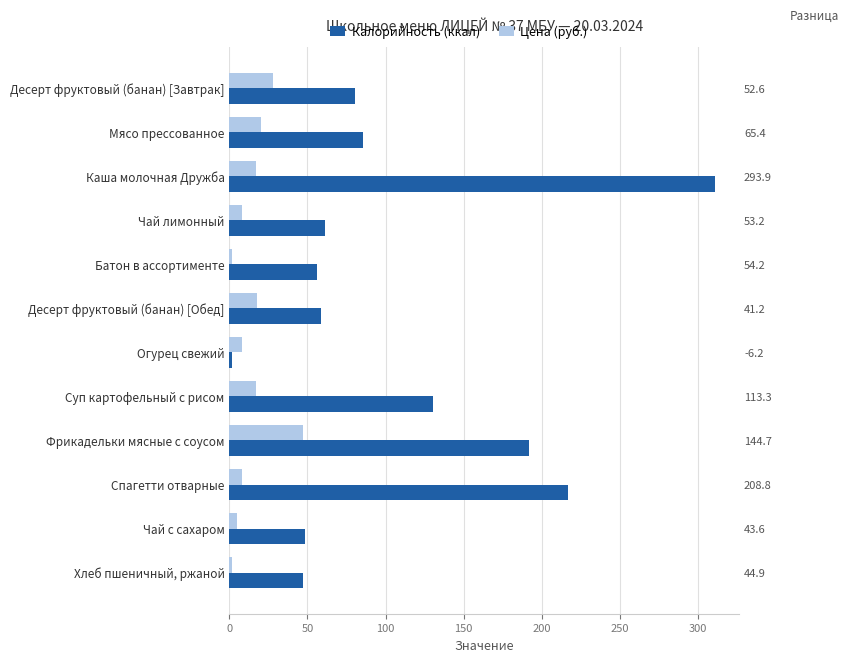

What are all the series names shown in the legend?

Калорийность (ккал), Цена (руб.)